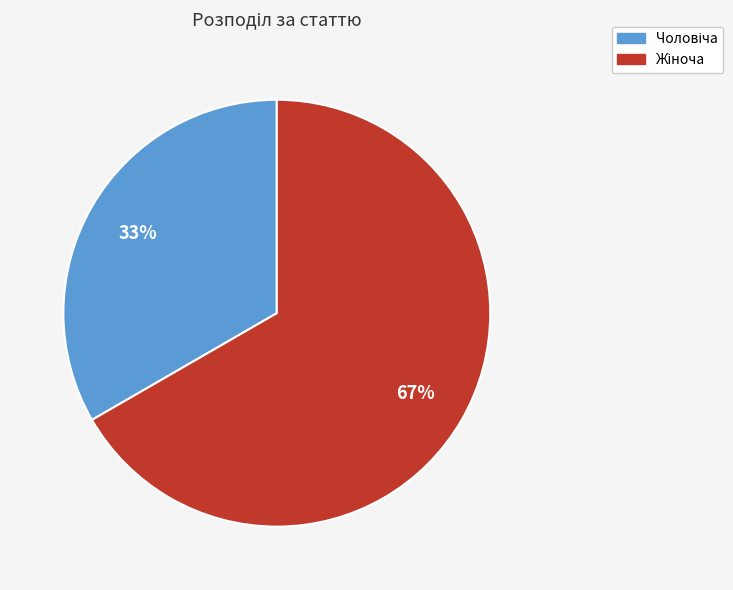

Does any single category account for the majority?

Yes